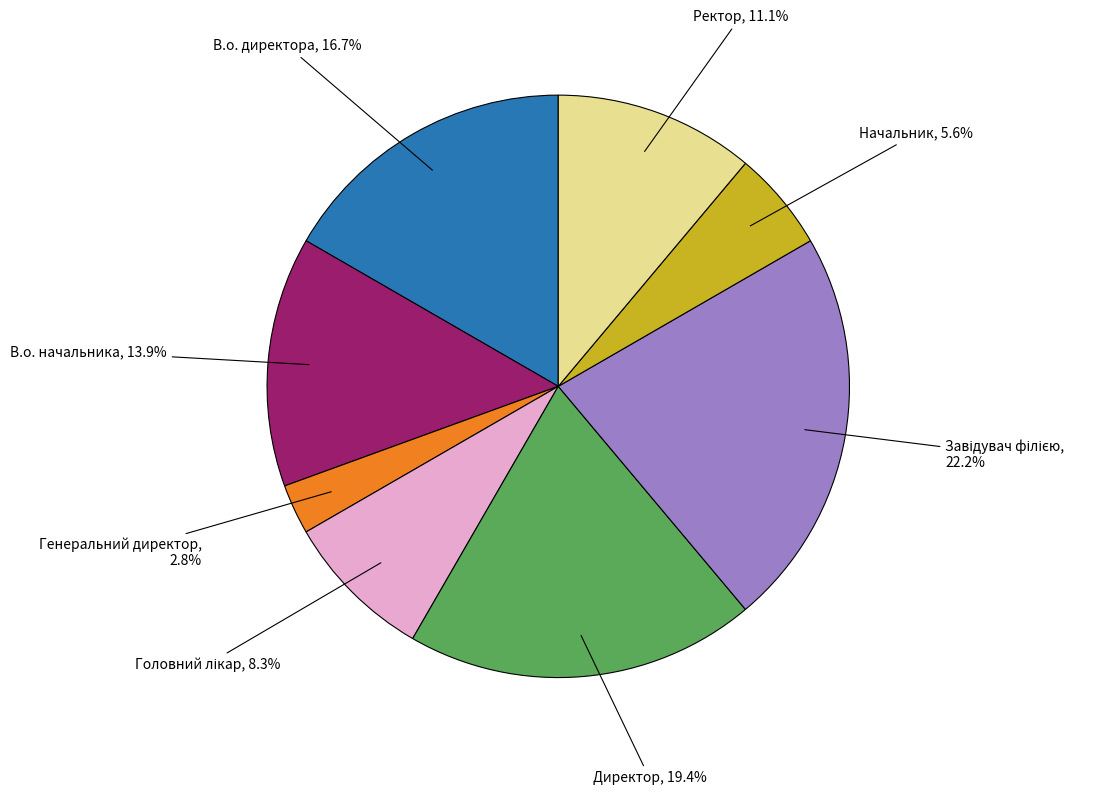

Does any single category account for the majority?

No